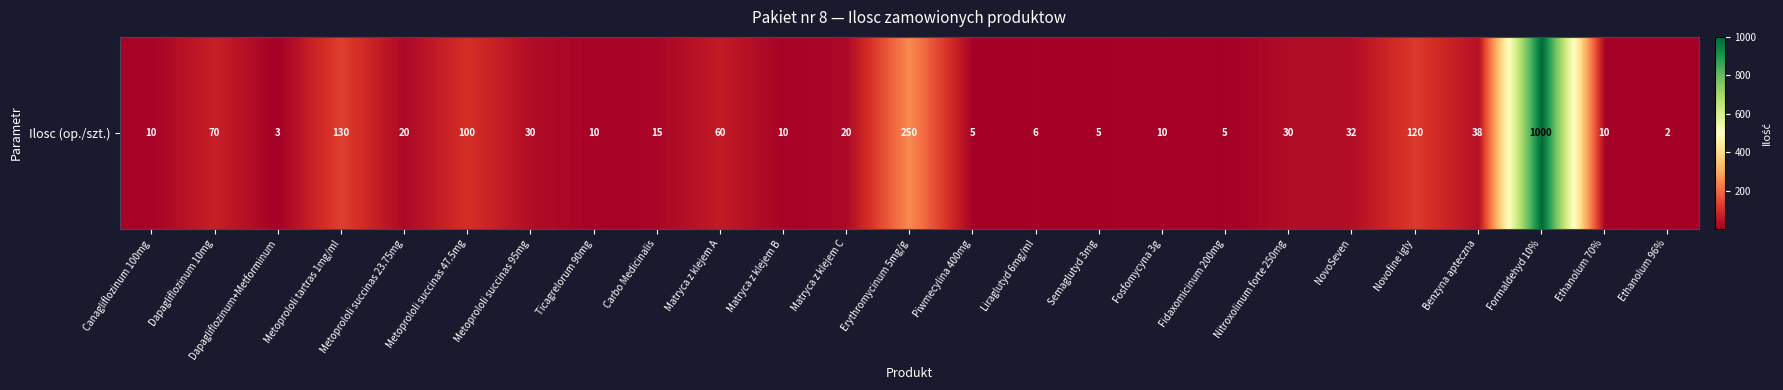

What is the difference between the maximum and minimum values?

998